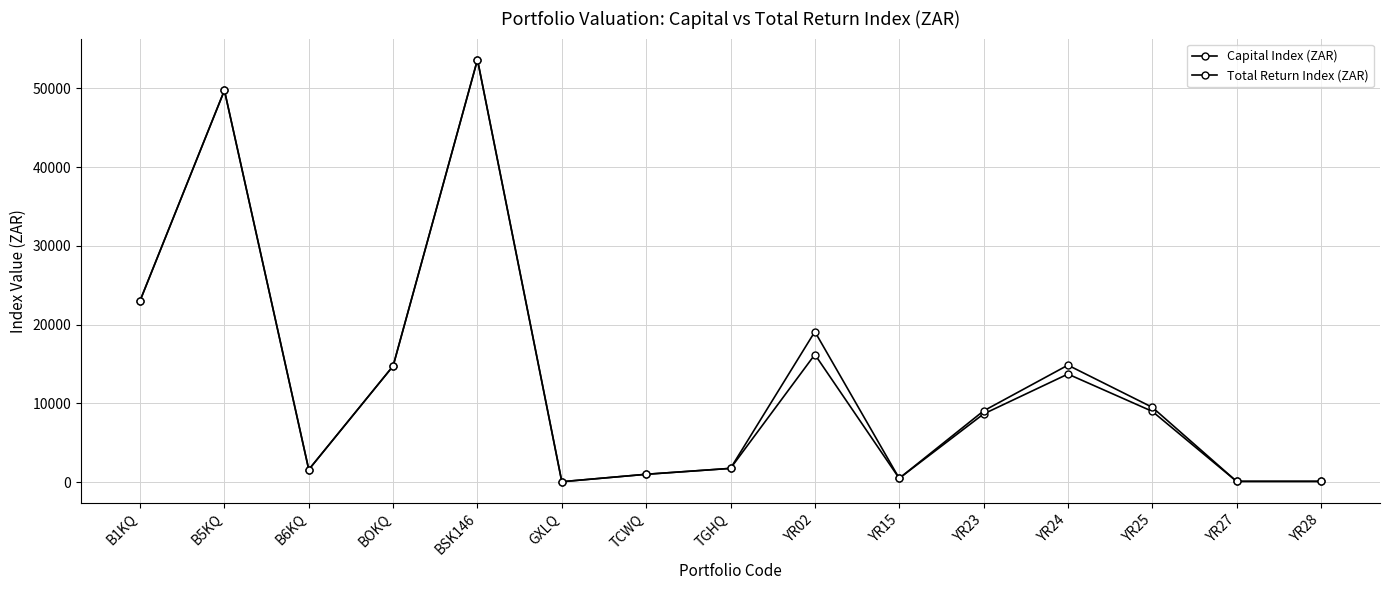

How many data points in Capital Index (ZAR) are less than 8656?

7